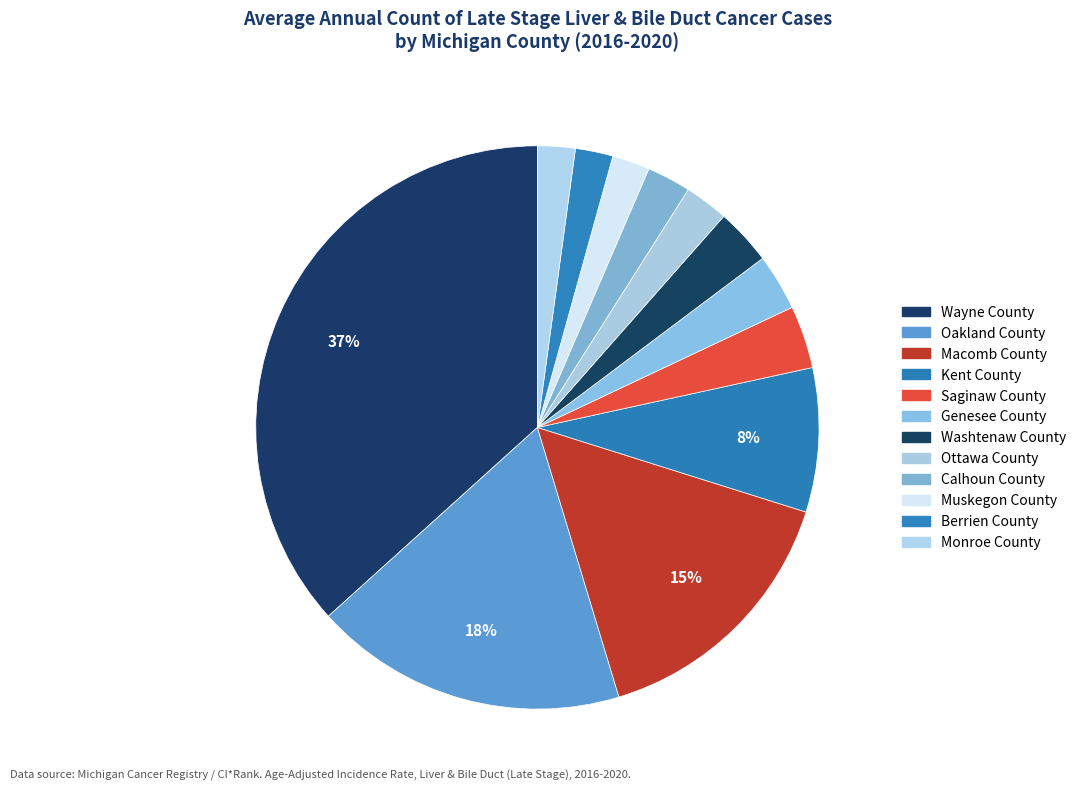

Which category has the smallest portion of the pie?

Muskegon County